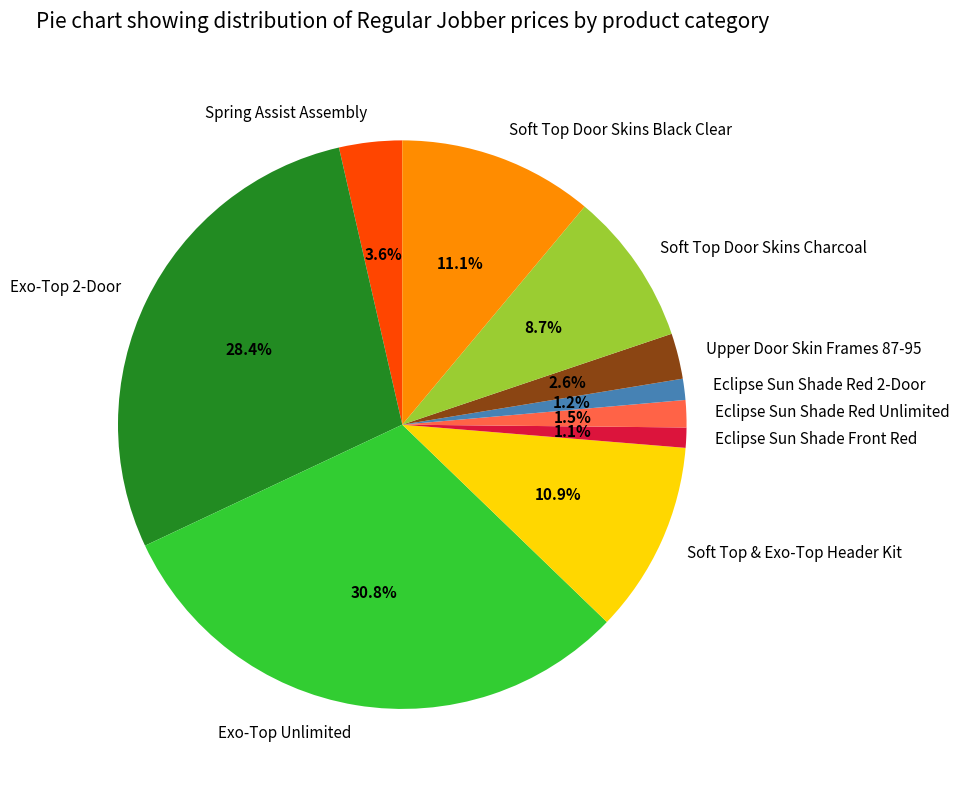

How many segments does this pie chart have?

10